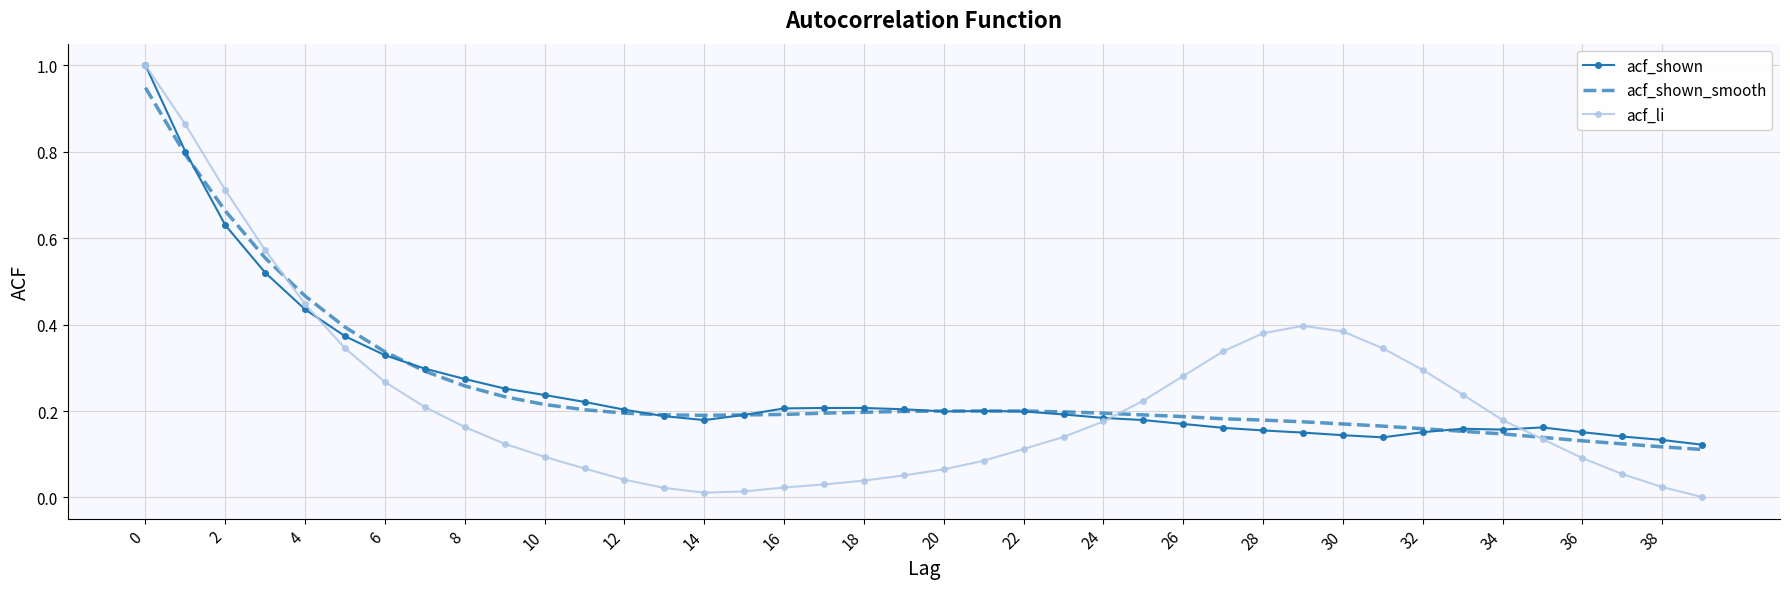

What is the greatest value displayed?

1.0